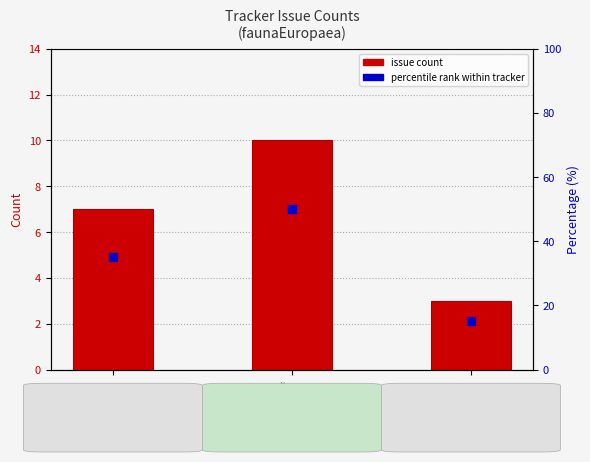

Which series has the widest spread of Y values?

percentile rank